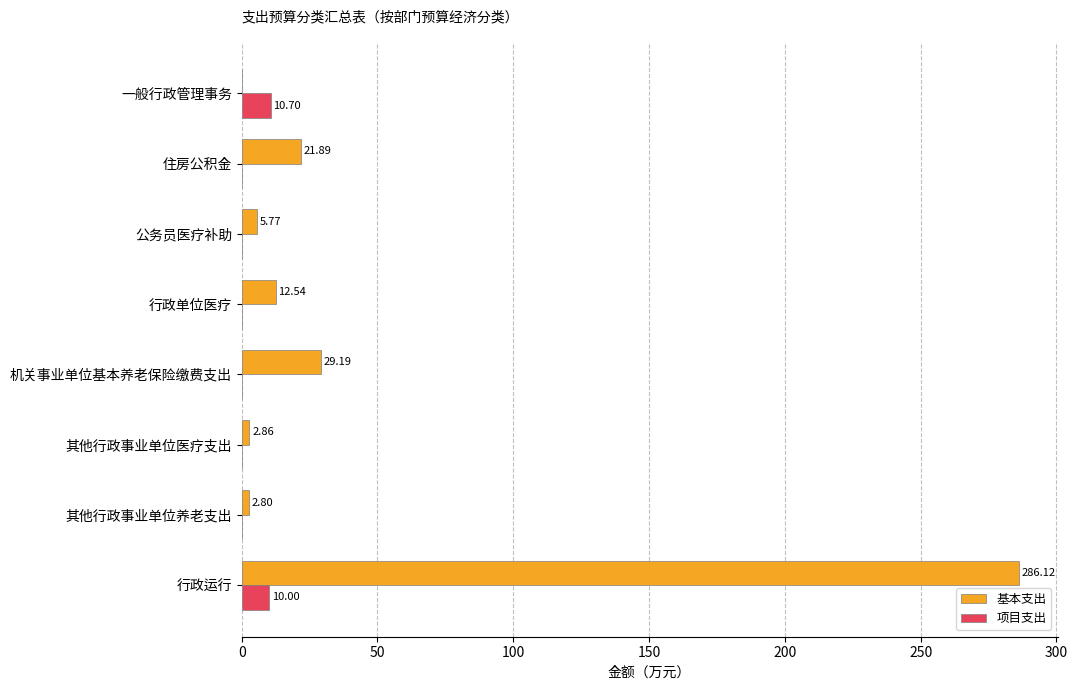

Between 行政运行 and 一般行政管理事务, which series saw the biggest shift?

基本支出